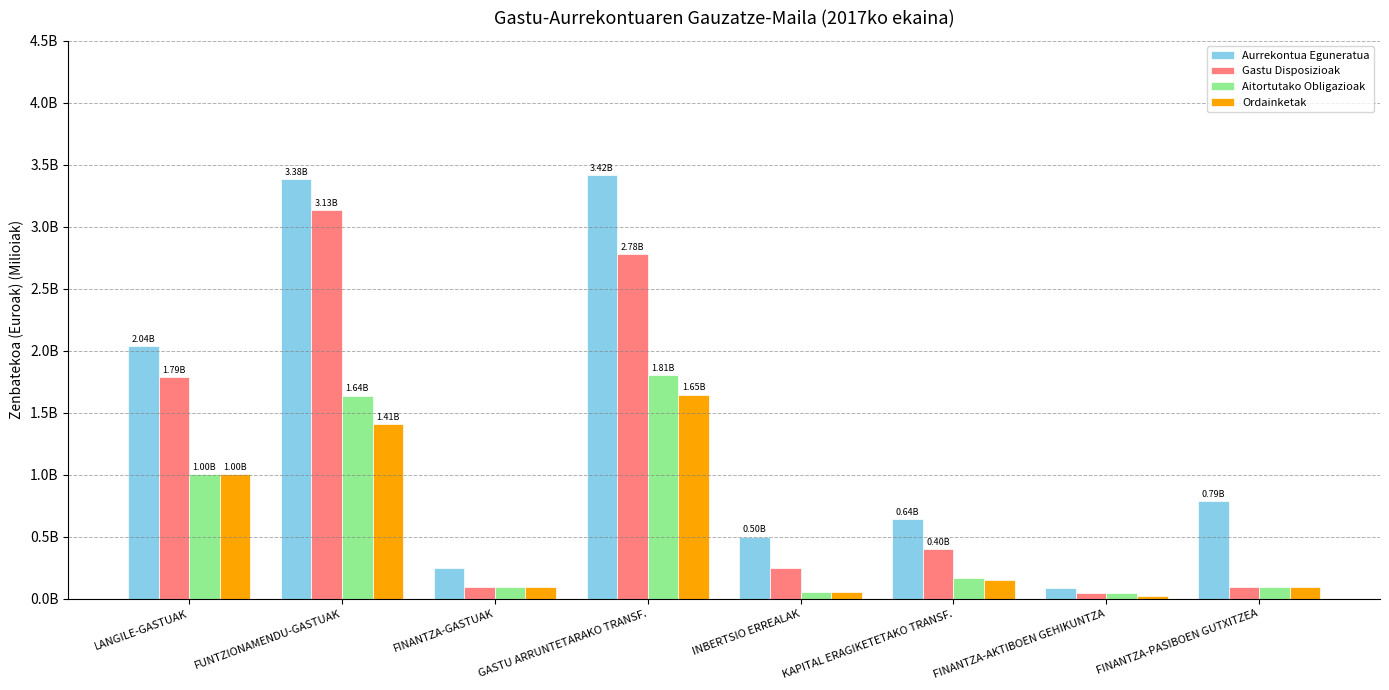

Does the chart contain any negative values?

No